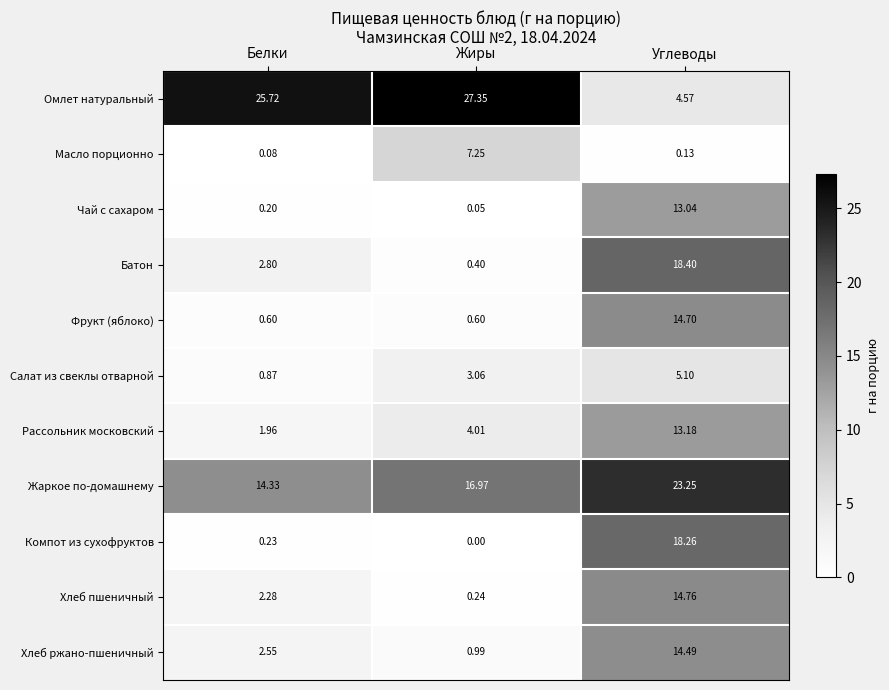

Where does the Хлеб ржано-пшеничный series first go above 2?

Белки